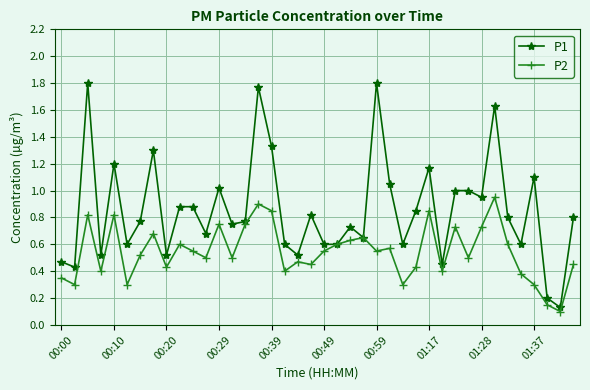

True or false: P1 has more than 0 interior local peaks.

True